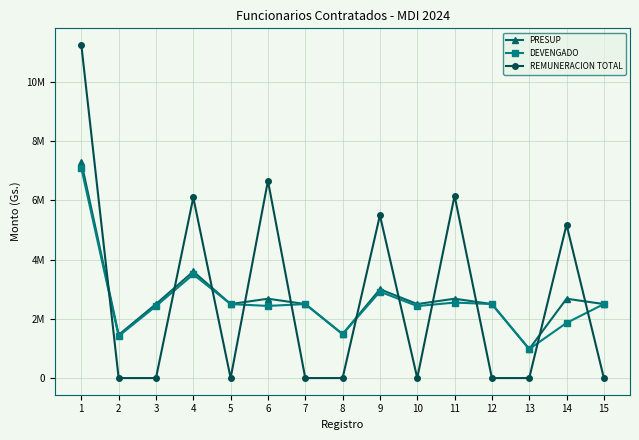

In PRESUP, how many points are higher than both neighbors (excluding endpoints)?

5